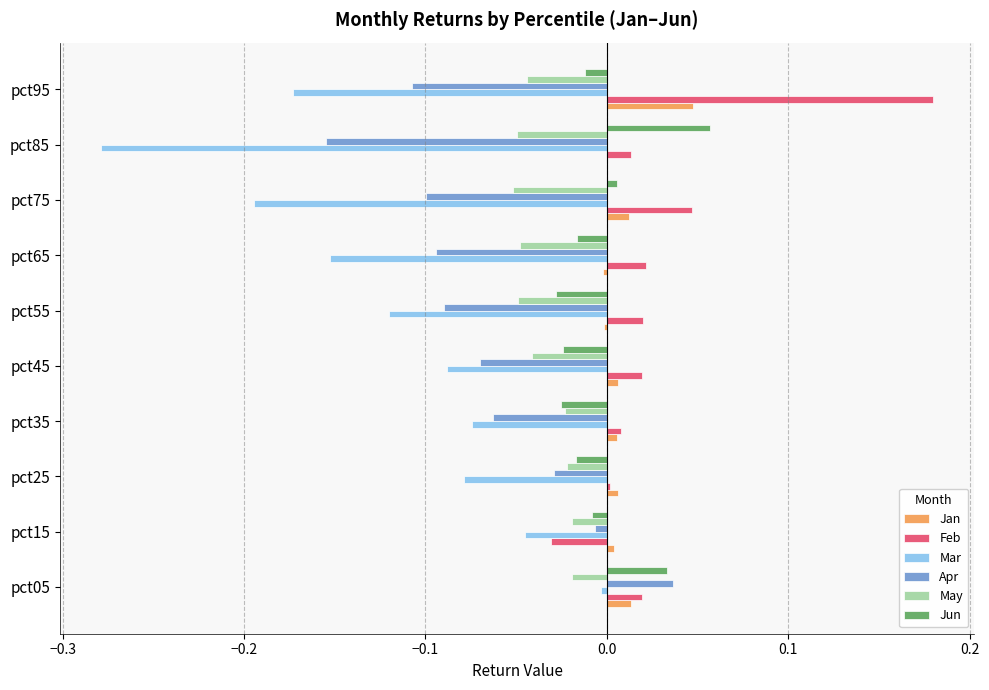

Which category has the highest value across all series?

pct95